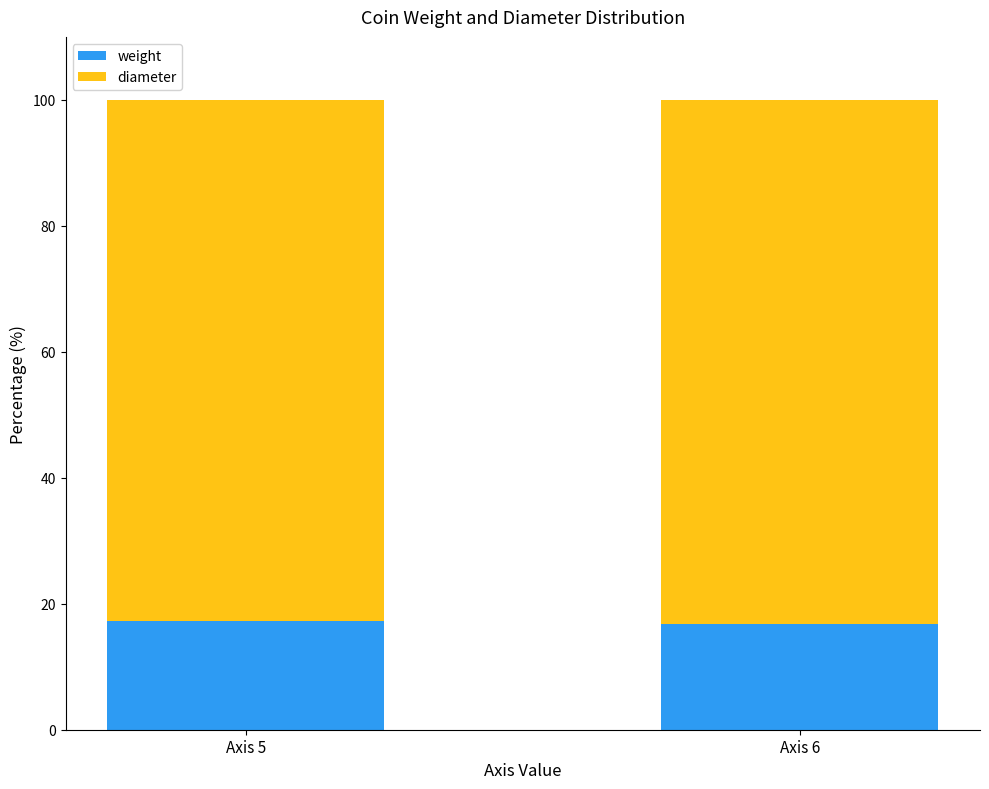

True or false: weight has a value of 27.3 at Axis 5.

False